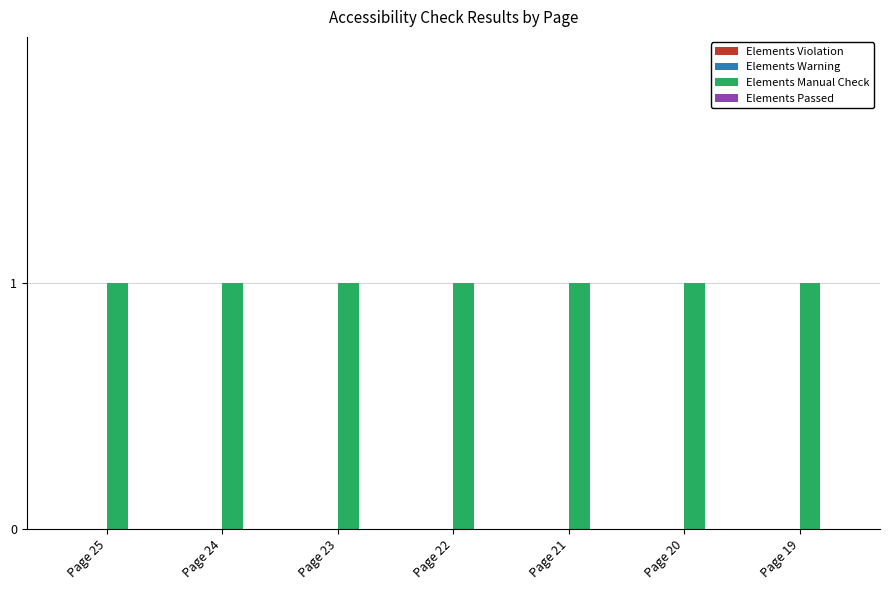

Is the value of Elements Violation at Page 22 greater than the value of Elements Manual Check at Page 21?

No